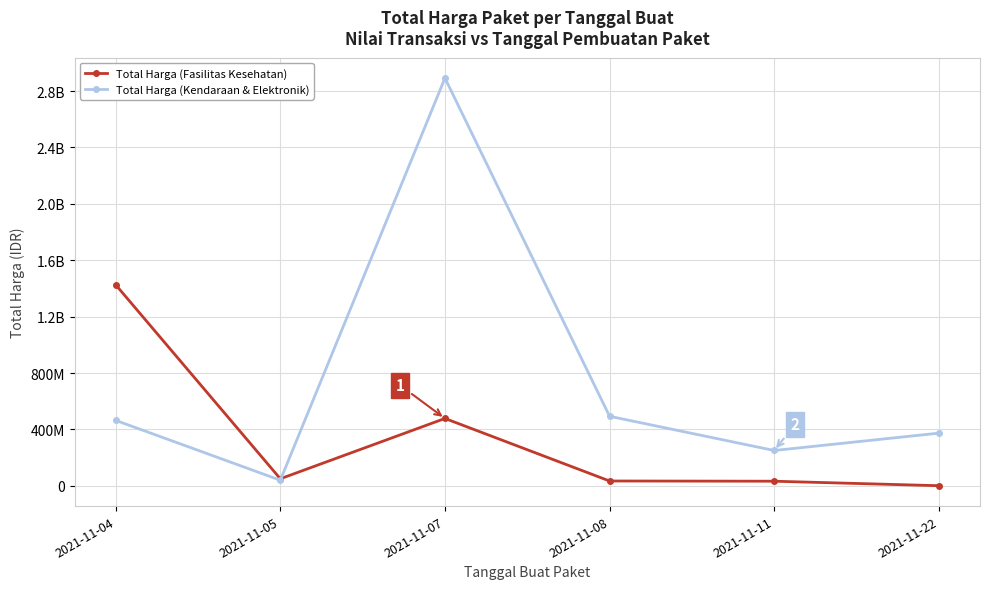

True or false: Total Harga (Fasilitas Kesehatan) has a value of 577875 at 2021-11-22.

True